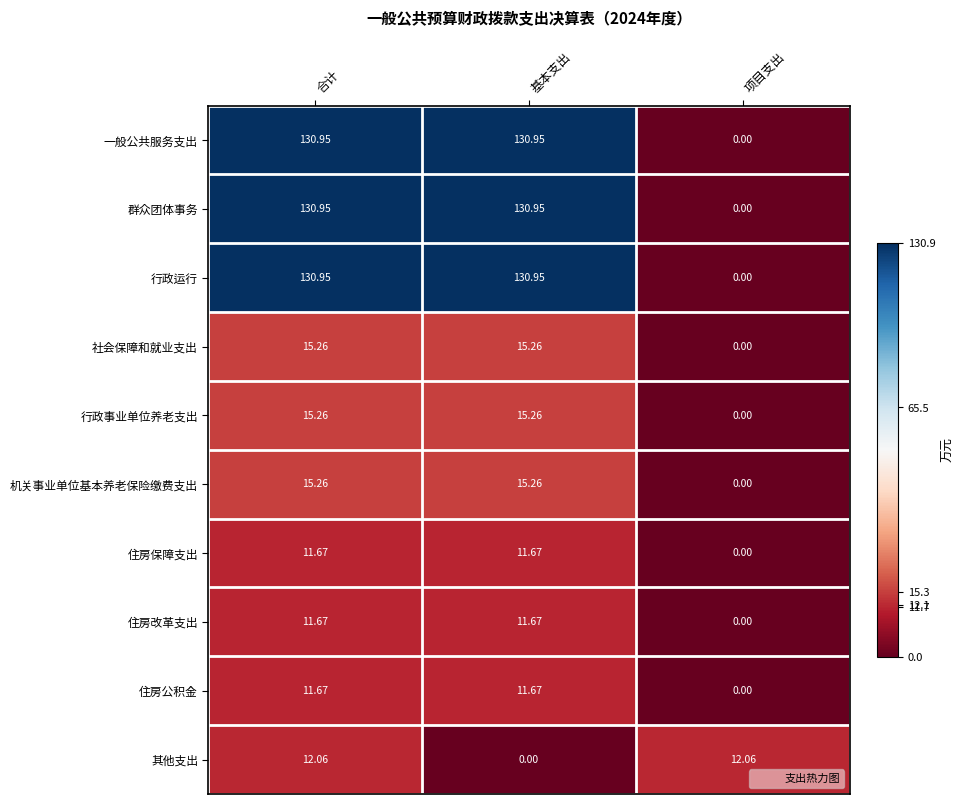

Between 合计 and 基本支出, which series saw the biggest shift?

其他支出